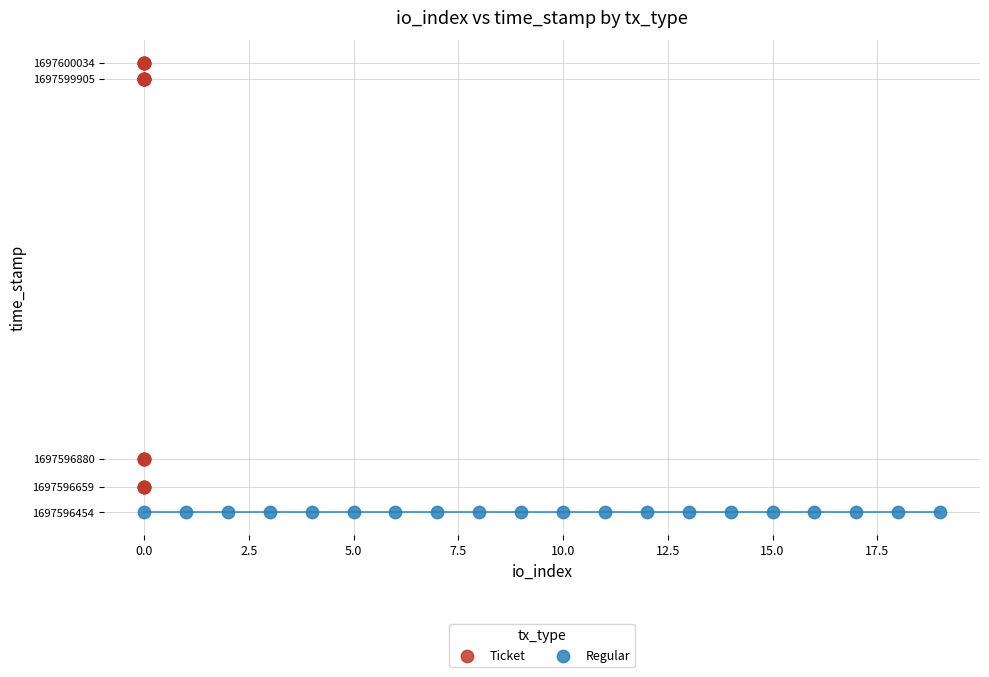

Which series reaches the maximum Y coordinate?

Ticket